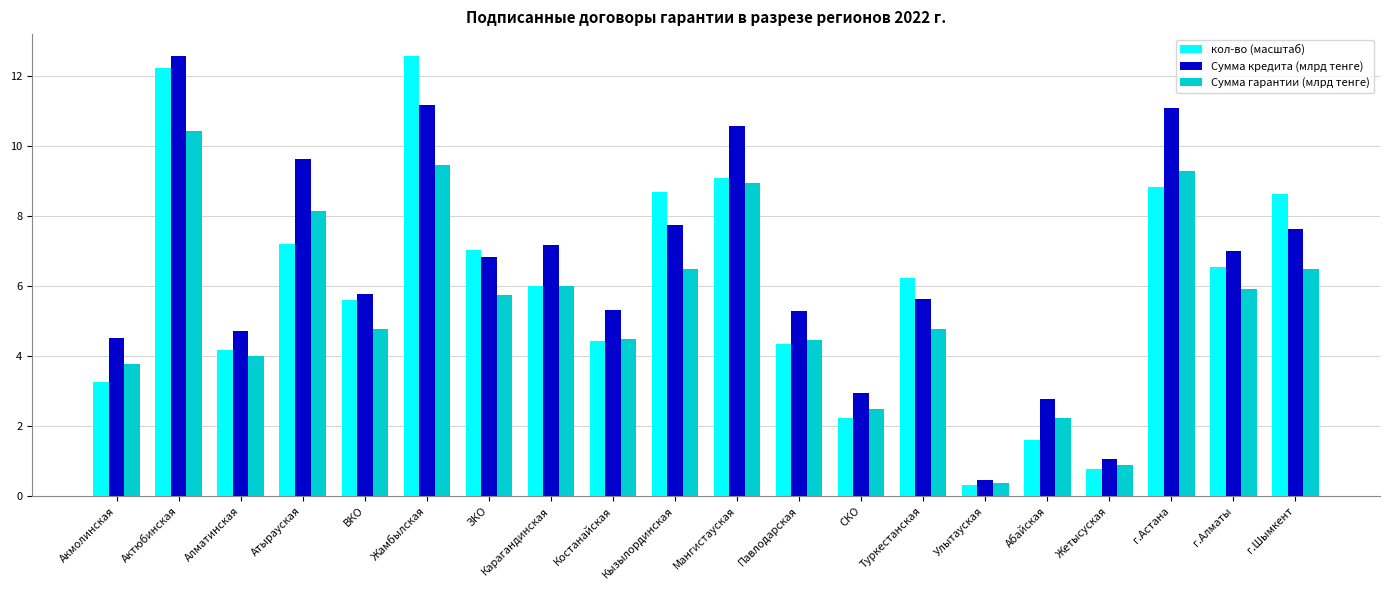

What is the maximum value for Сумма кредита (млрд тенге)?

12.6